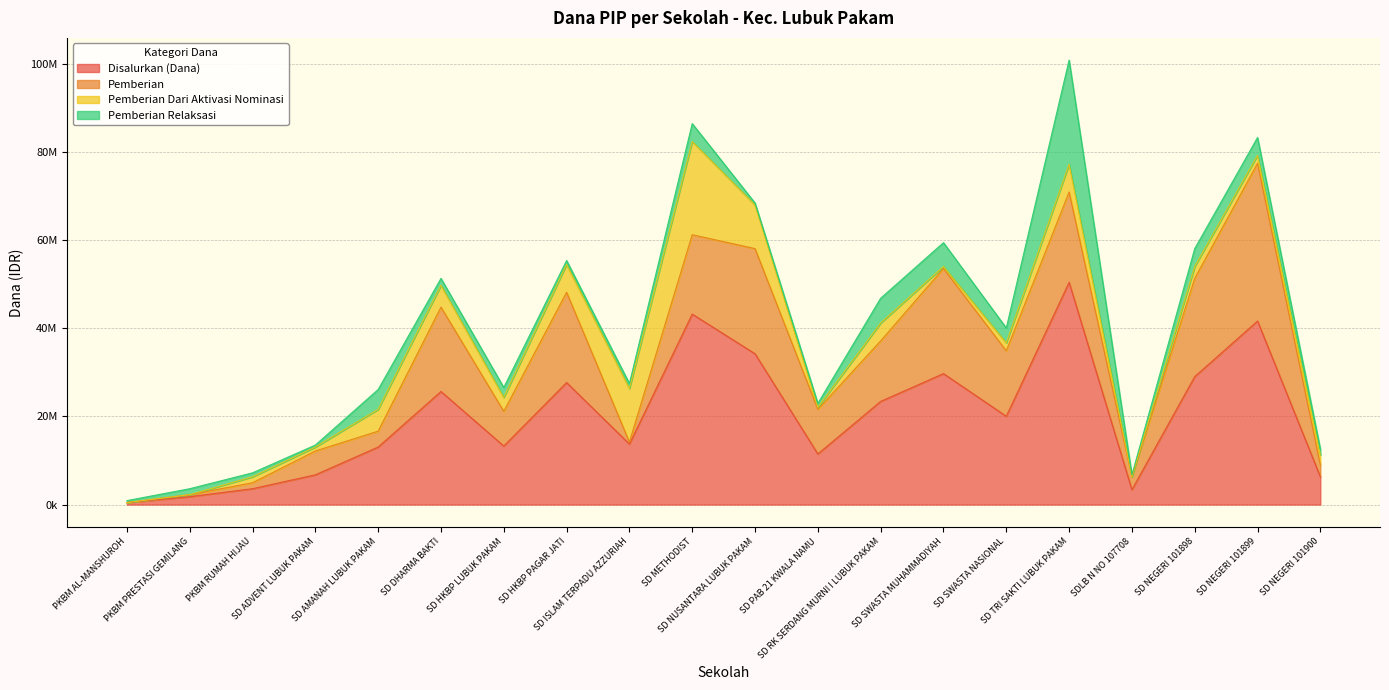

How many lines are shown in the chart?

4